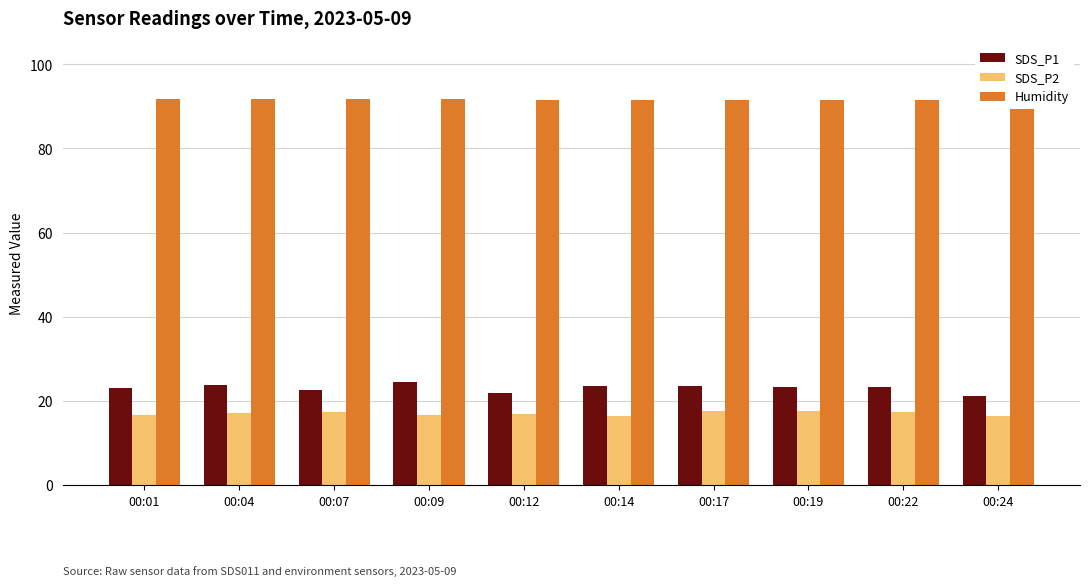

Which series has the widest spread of values?

SDS_P1